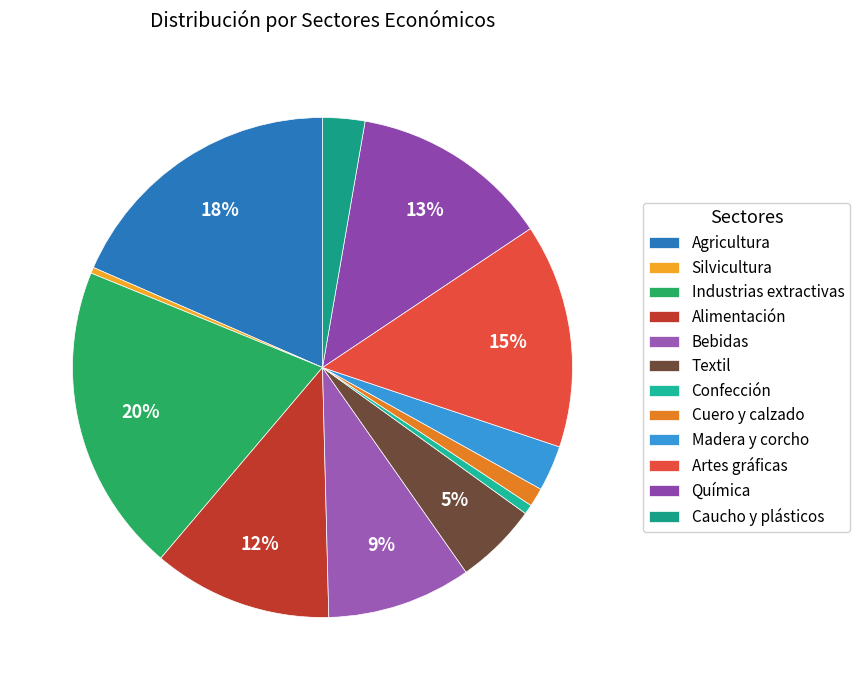

How many segments does this pie chart have?

12